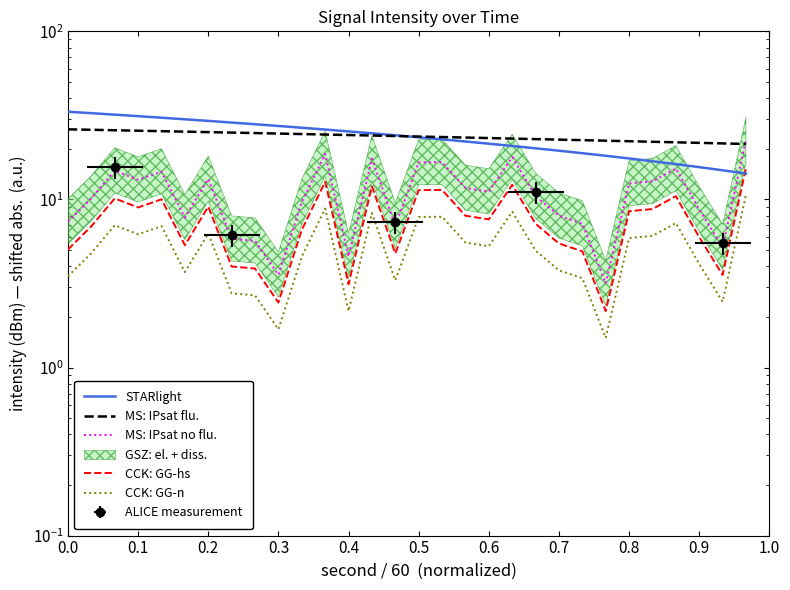

True or false: CCK: GG-n and CCK: GG-hs cross at least once.

False